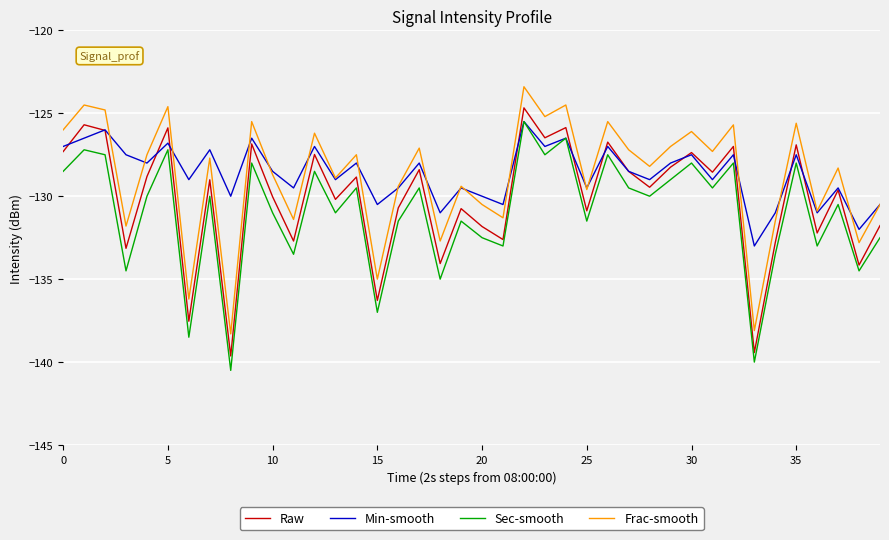

True or false: Sec-smooth and Frac-smooth cross at least once.

False